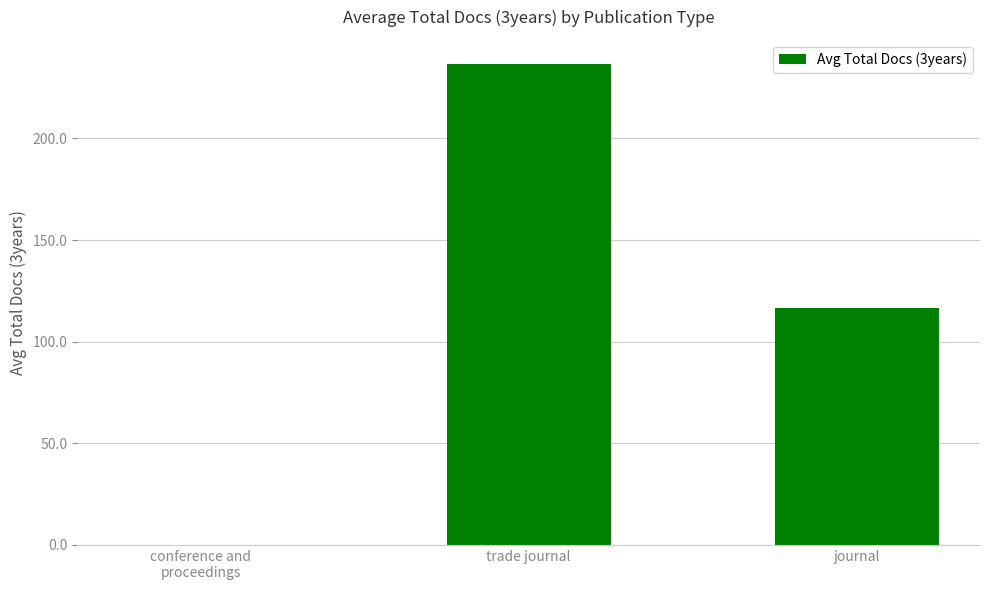

Where does the data first go above 116?

trade journal